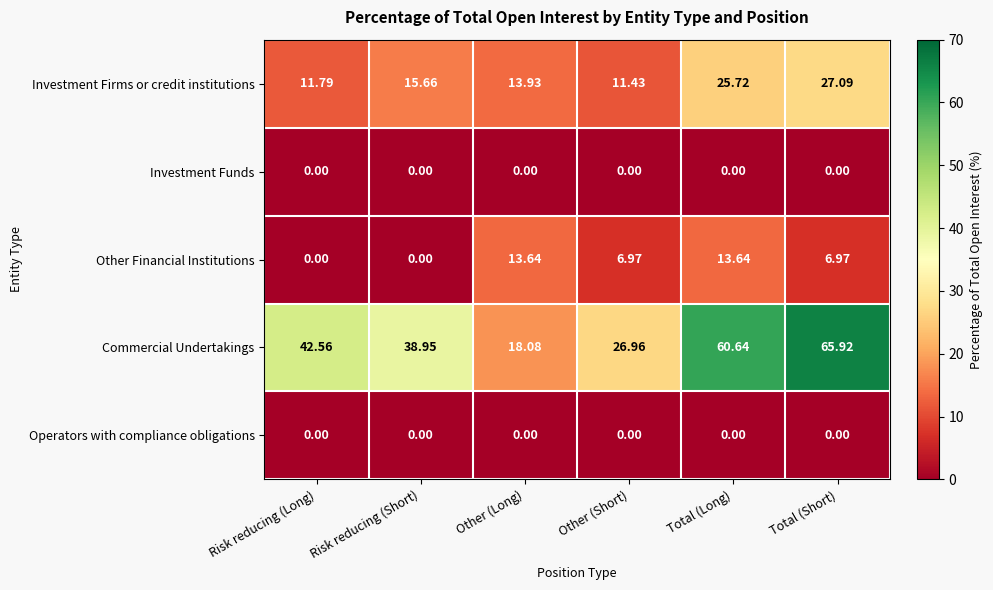

At how many categories does at least one series exceed 39?

3